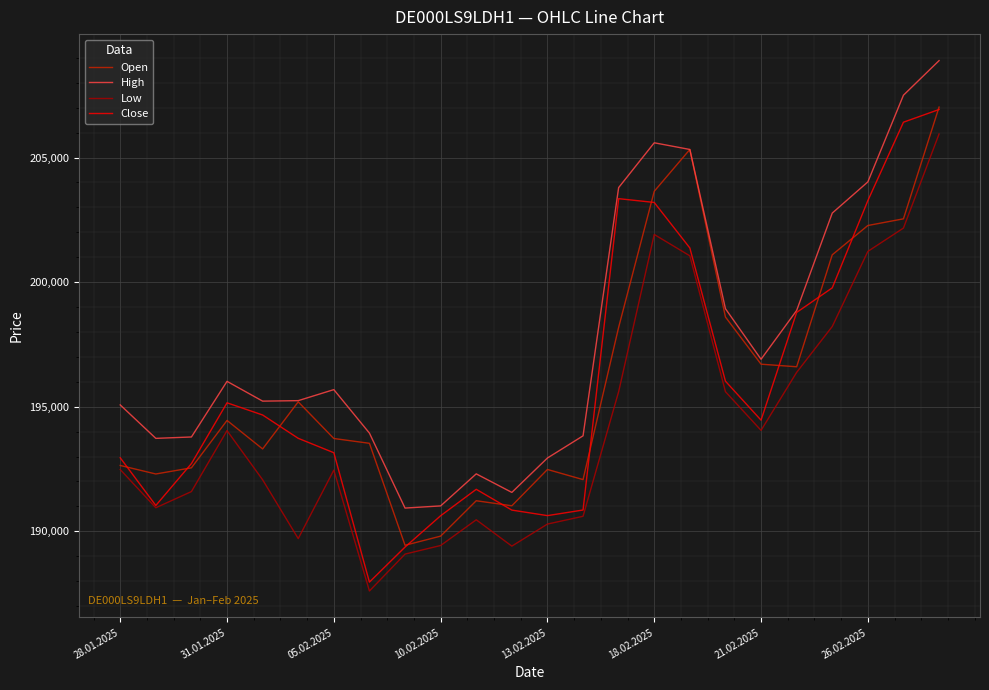

What is the minimum value shown in the chart?

187606